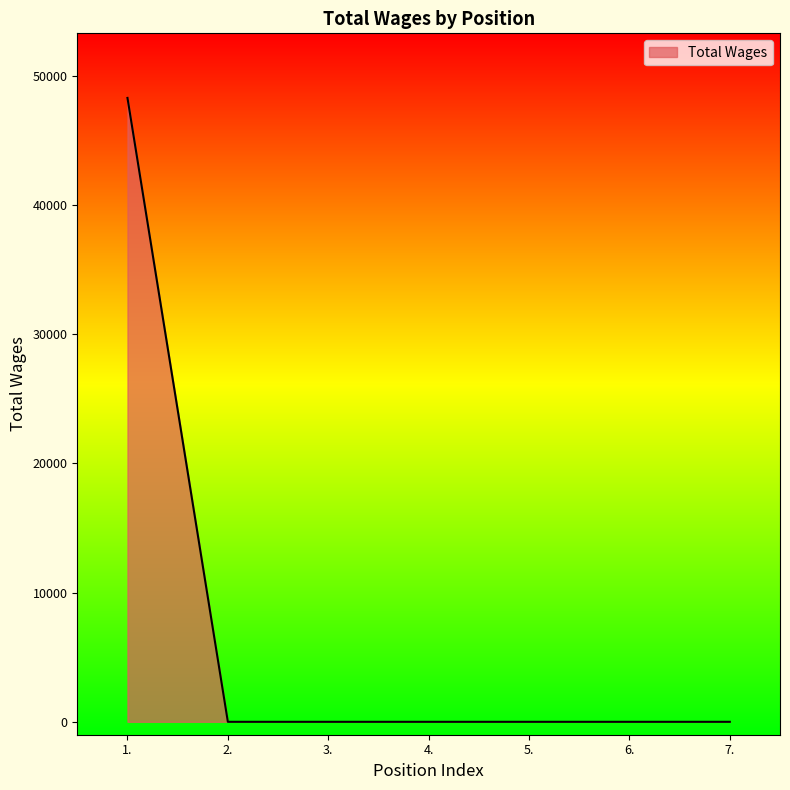

What is the difference between the maximum and minimum values?

48303